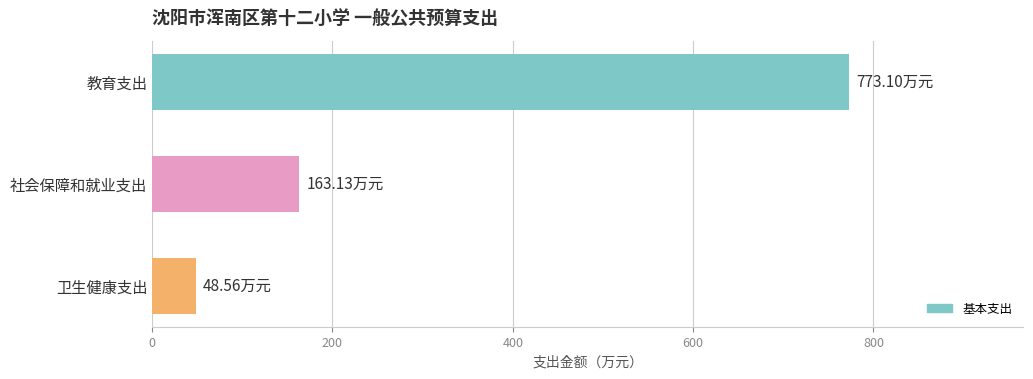

Rank the categories by value from highest to lowest.

教育支出, 社会保障和就业支出, 卫生健康支出